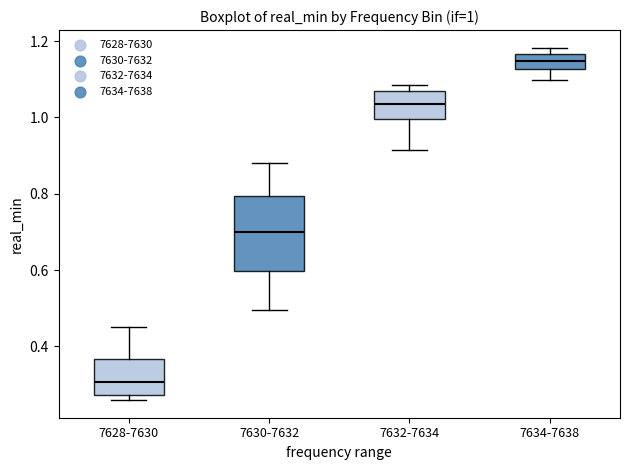

Comparing the boxes themselves (not the whiskers), which one is the tallest?

7630-7632